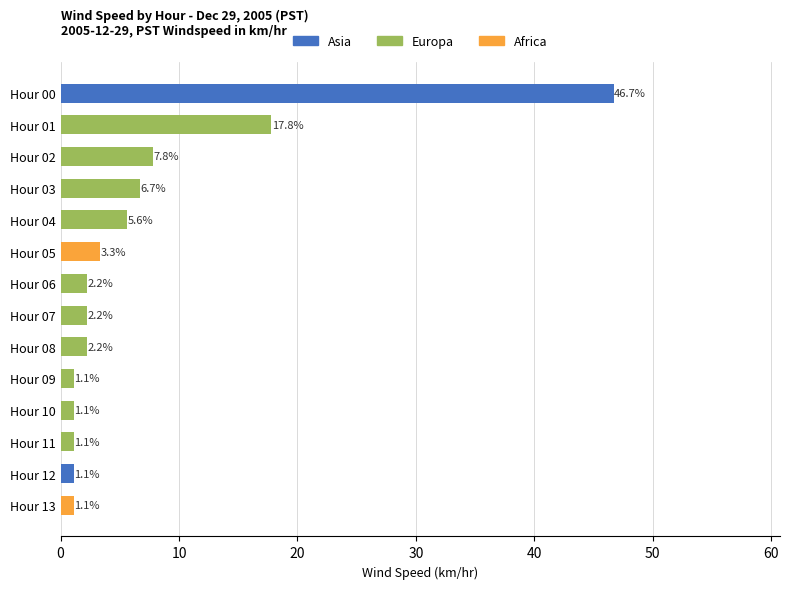

What is the change in value from Hour 04 to Hour 10?

-4.5